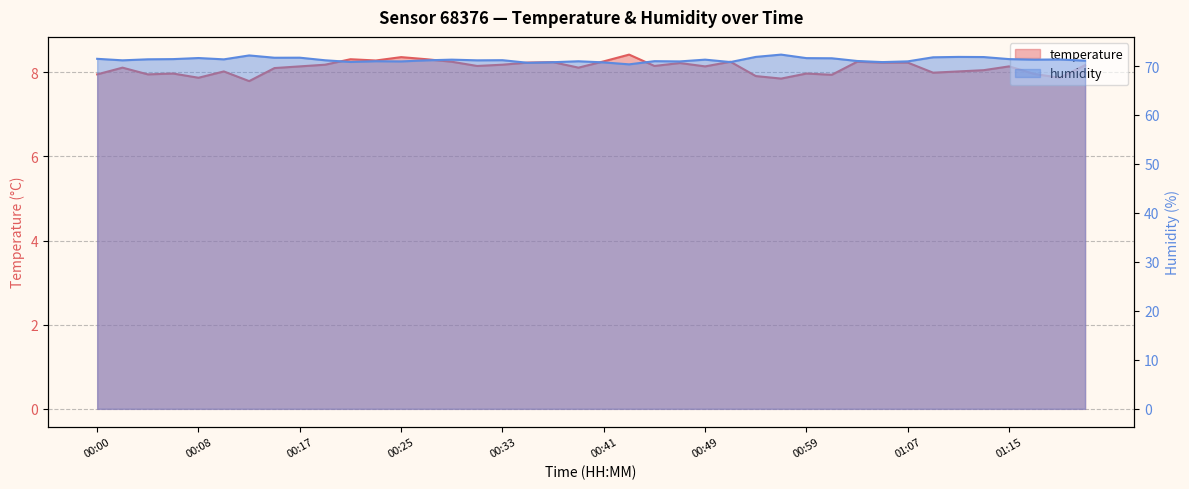

What is the smallest value displayed?

7.8